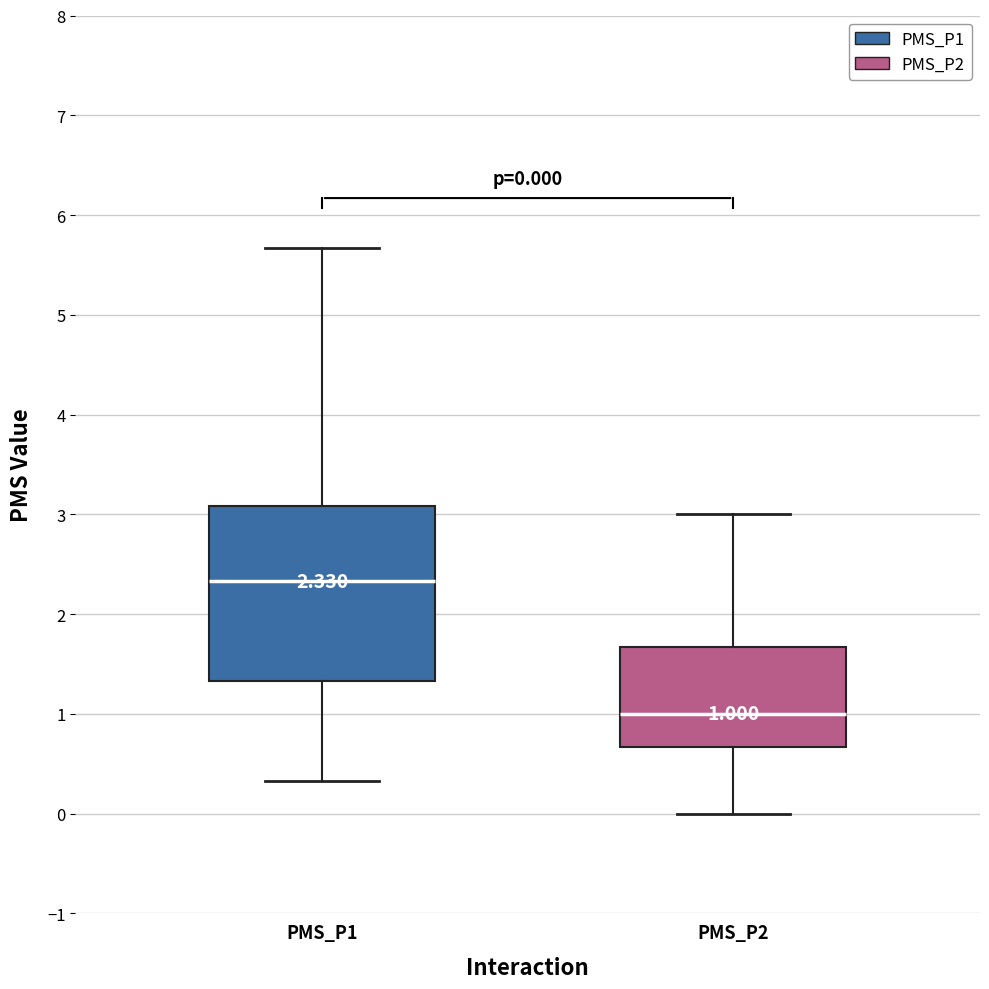

Comparing the boxes themselves (not the whiskers), which one is the tallest?

PMS_P1